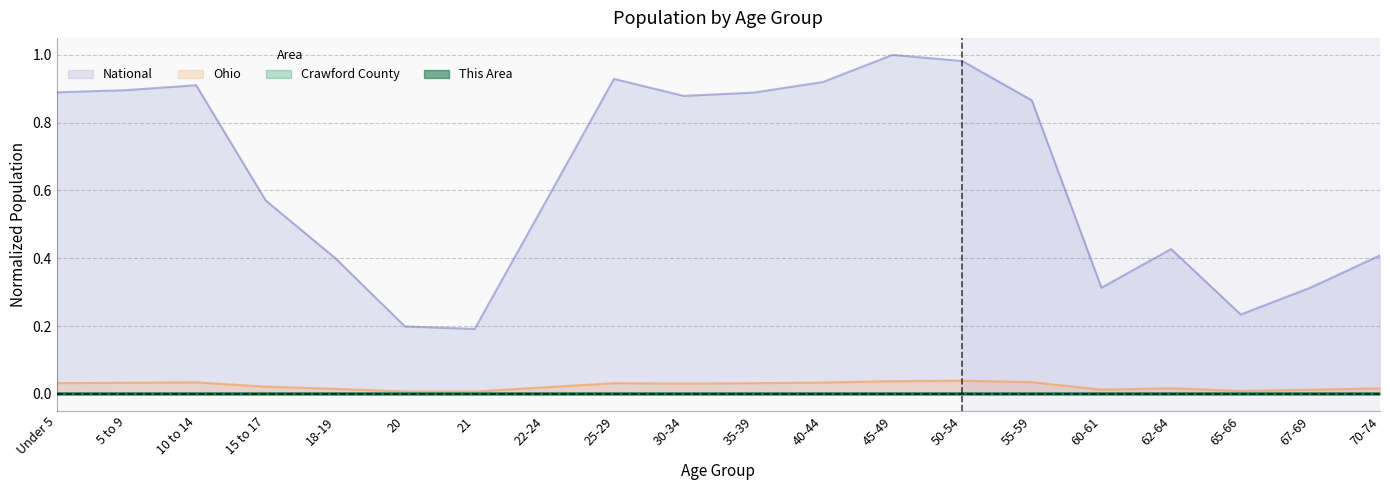

At which label does Crawford County reach its minimum?

21